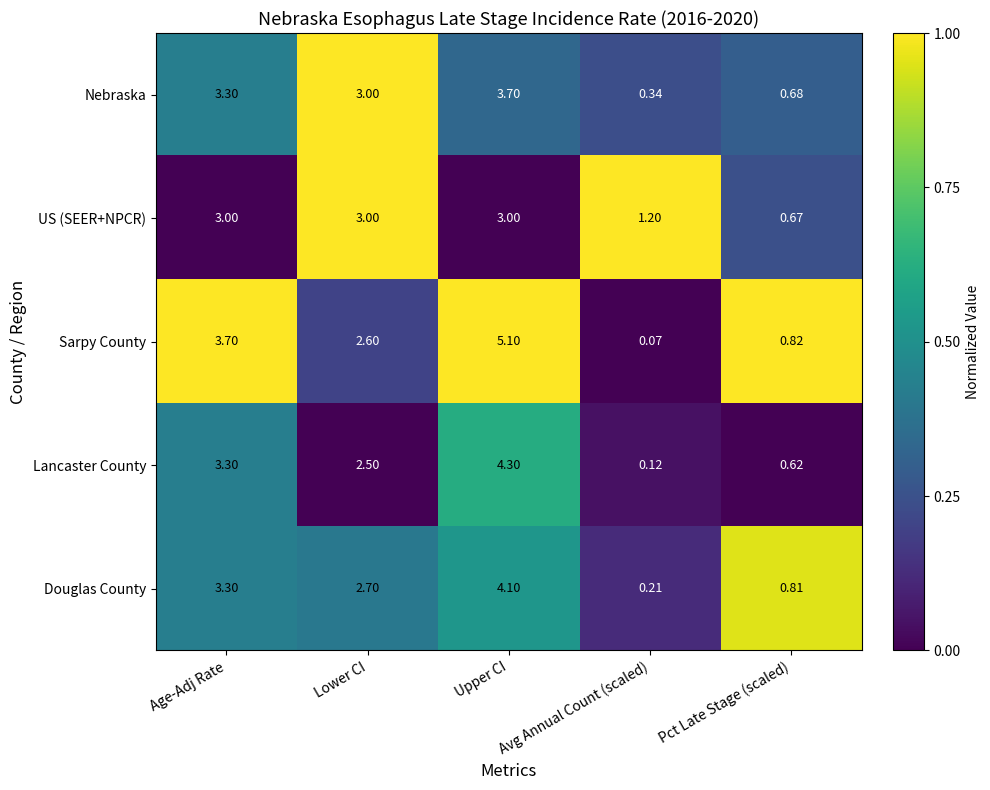

At which category is the sum across all series the highest?

Upper CI